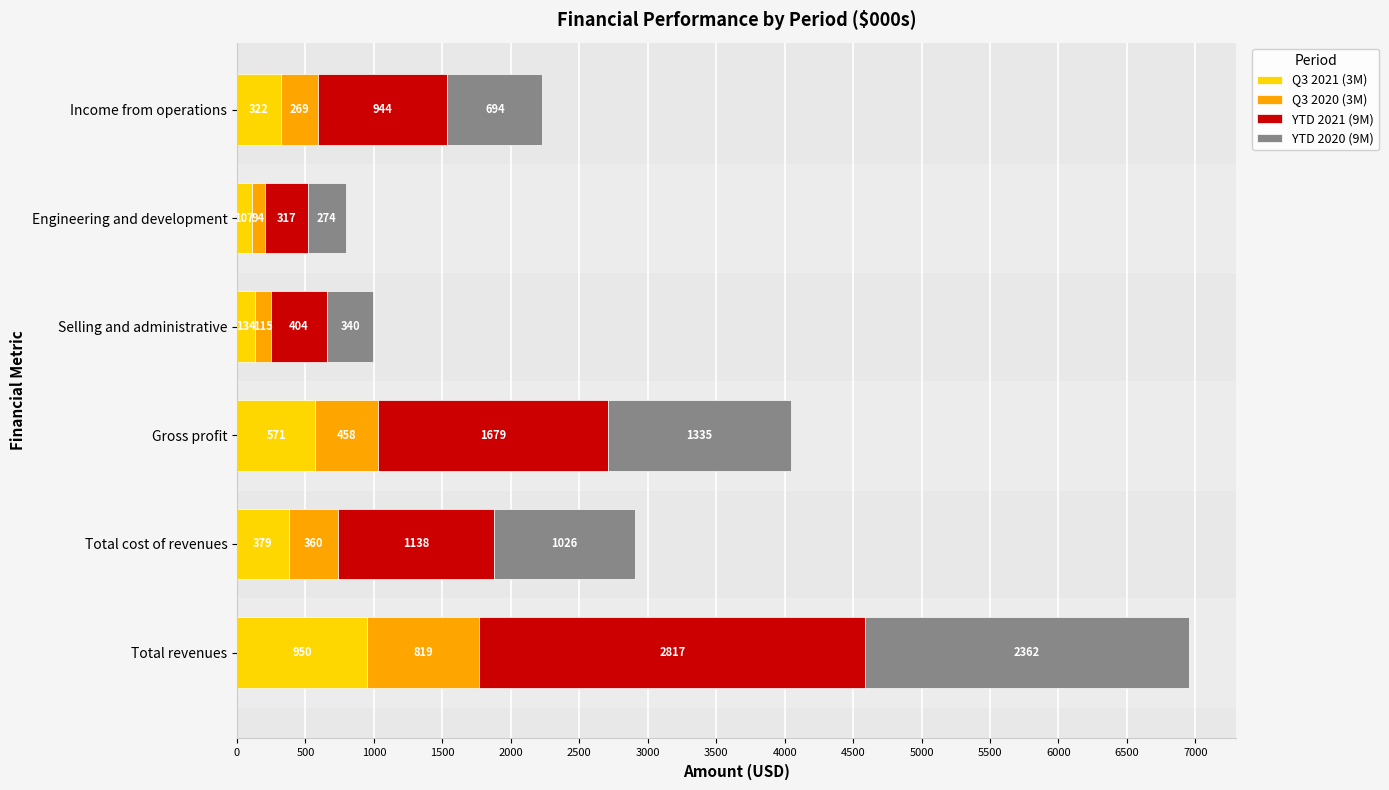

At which label does Q3 2021 (3M) reach its peak?

Total revenues